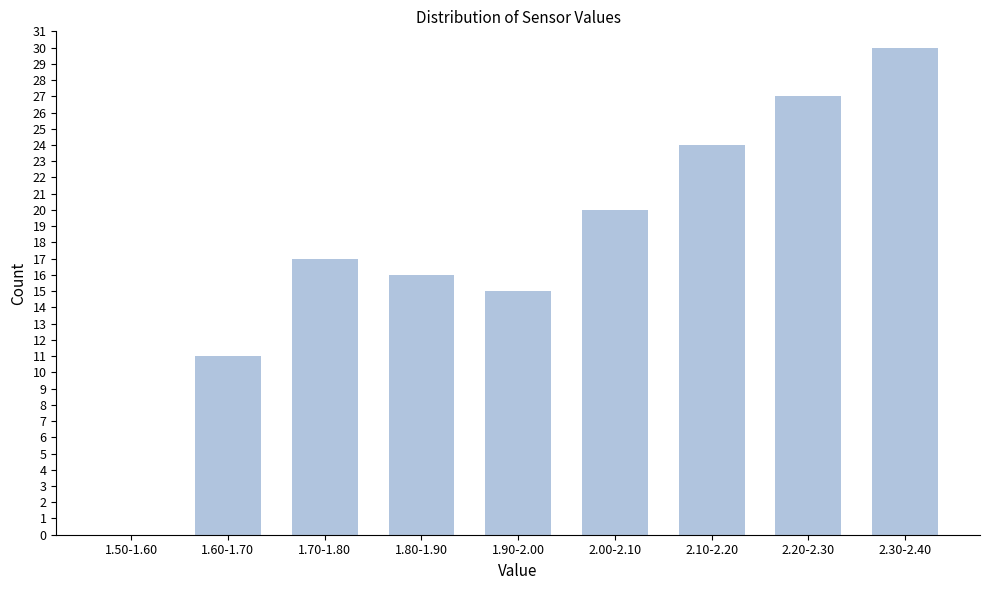

Reading left to right, list all the values displayed in this chart.

1.50-1.60=0	1.60-1.70=11	1.70-1.80=17	1.80-1.90=16	1.90-2.00=15	2.00-2.10=20	2.10-2.20=24	2.20-2.30=27	2.30-2.40=30